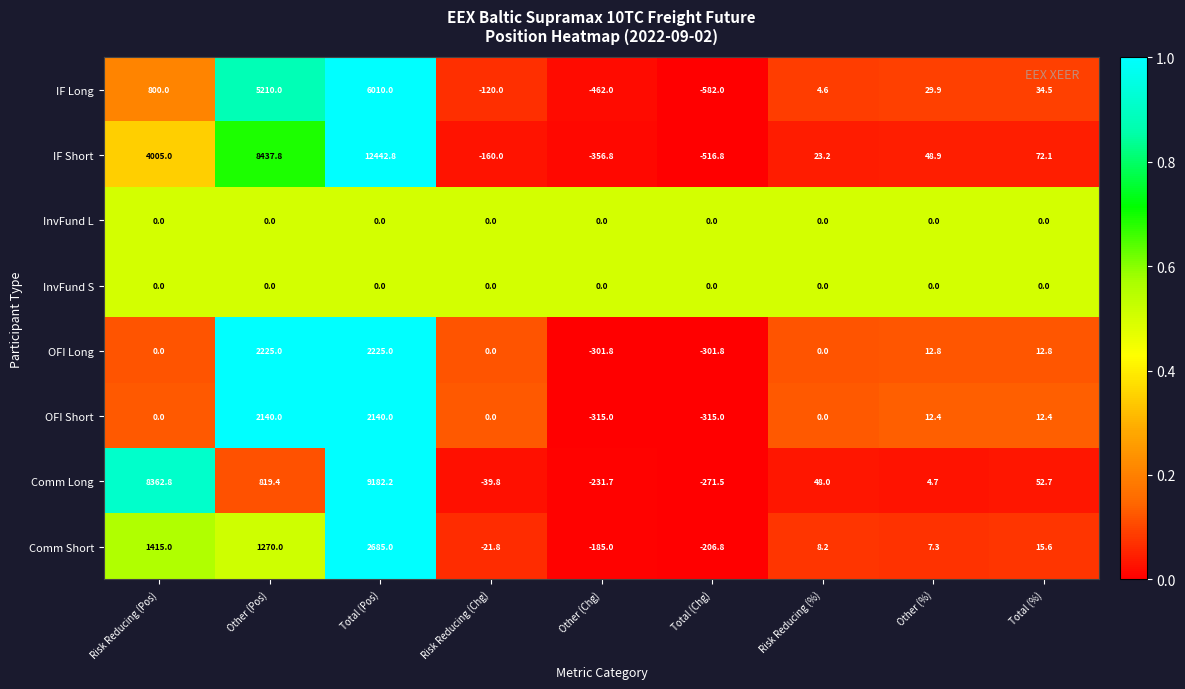

What is the minimum value shown in the chart?

-582.0